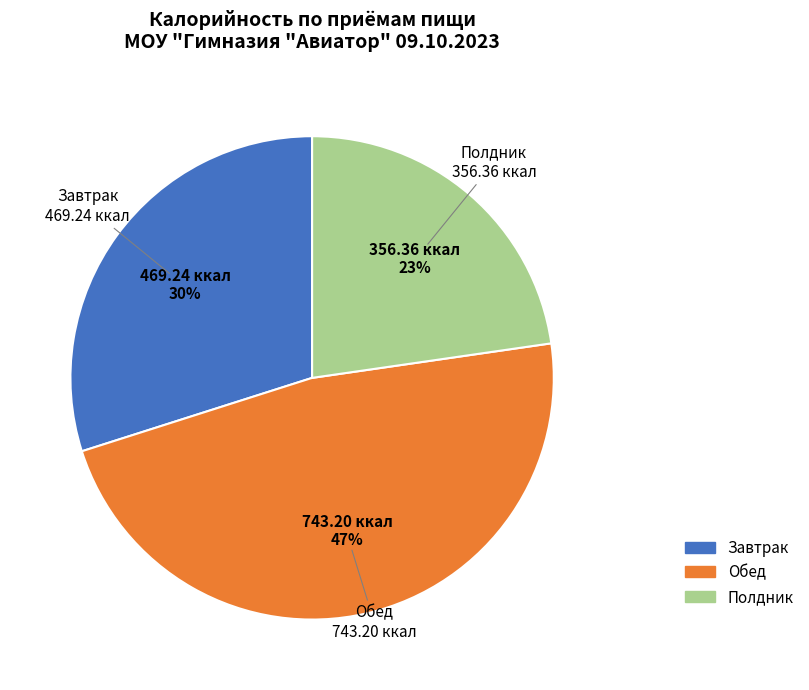

Approximately how many times larger is the value at Завтрак compared to Обед?

0.6